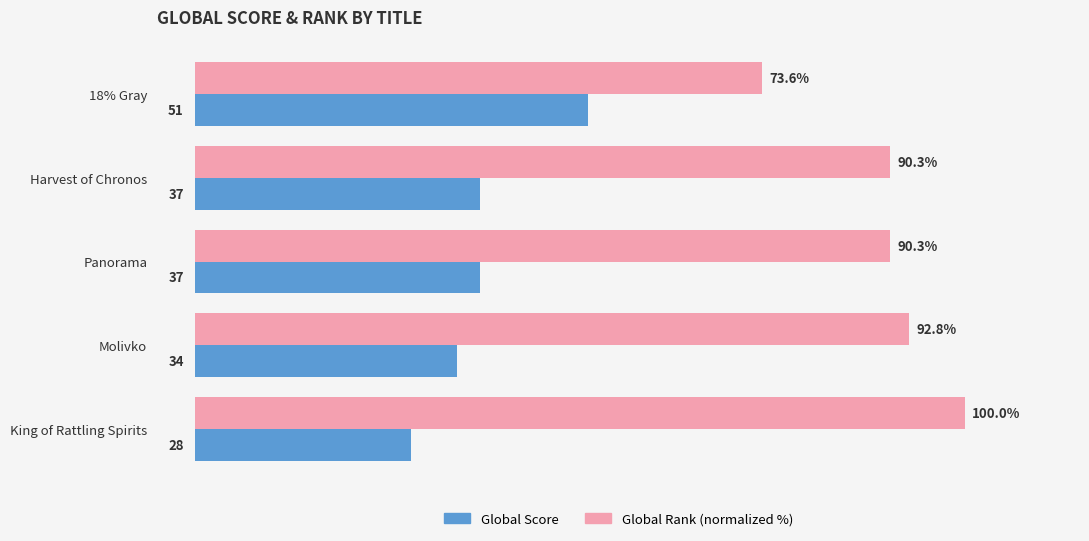

At which category is the sum across all series the highest?

King of Rattling Spirits